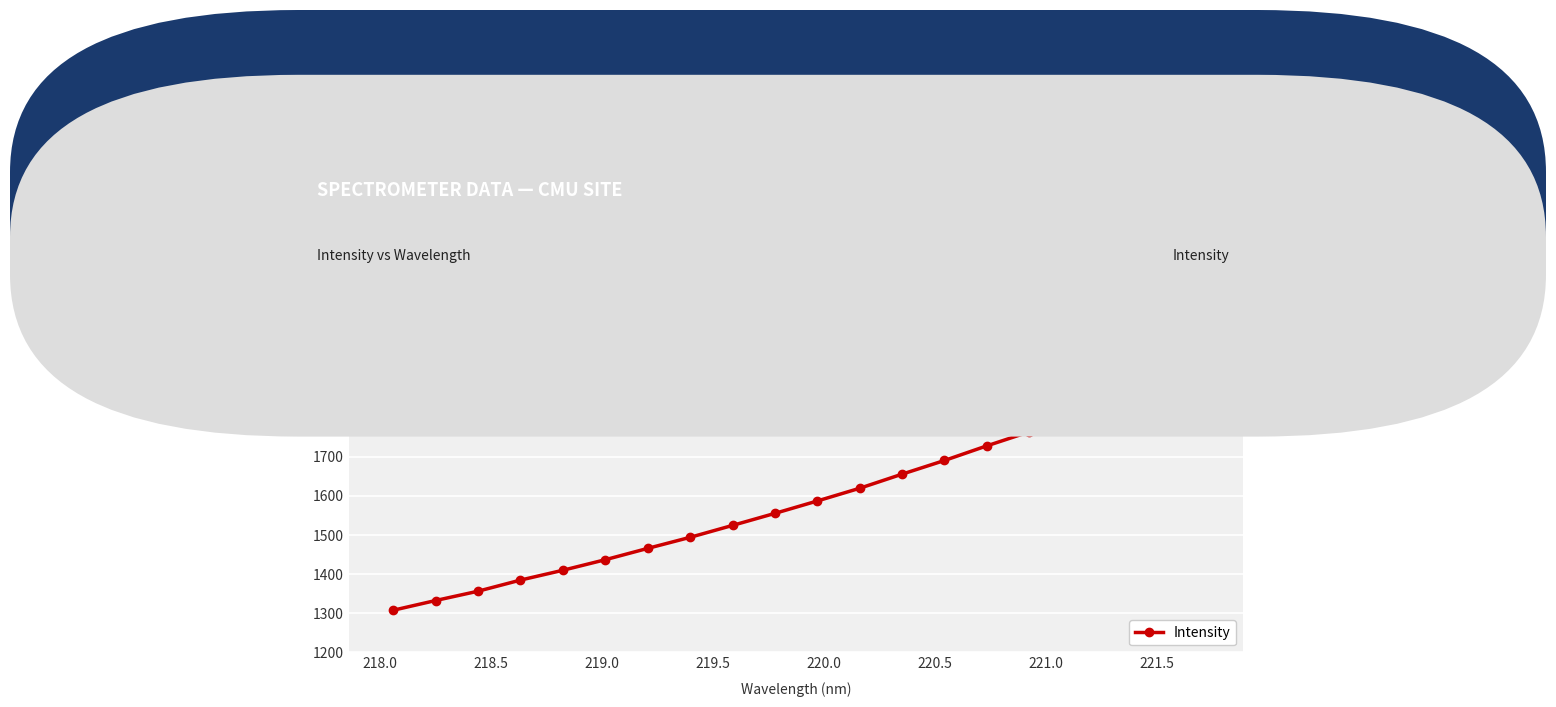

True or false: there are more than 0 points higher than both neighbors.

False